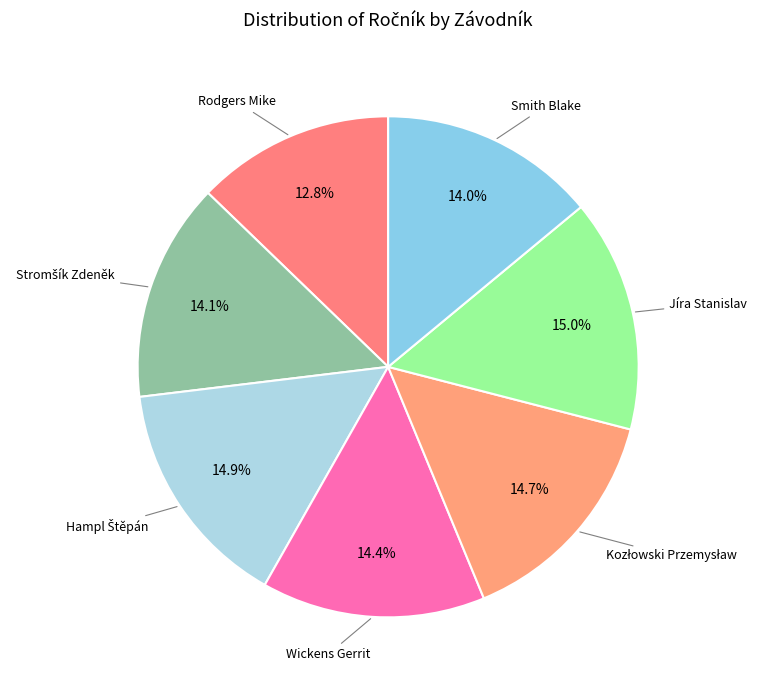

Does any single category account for the majority?

No